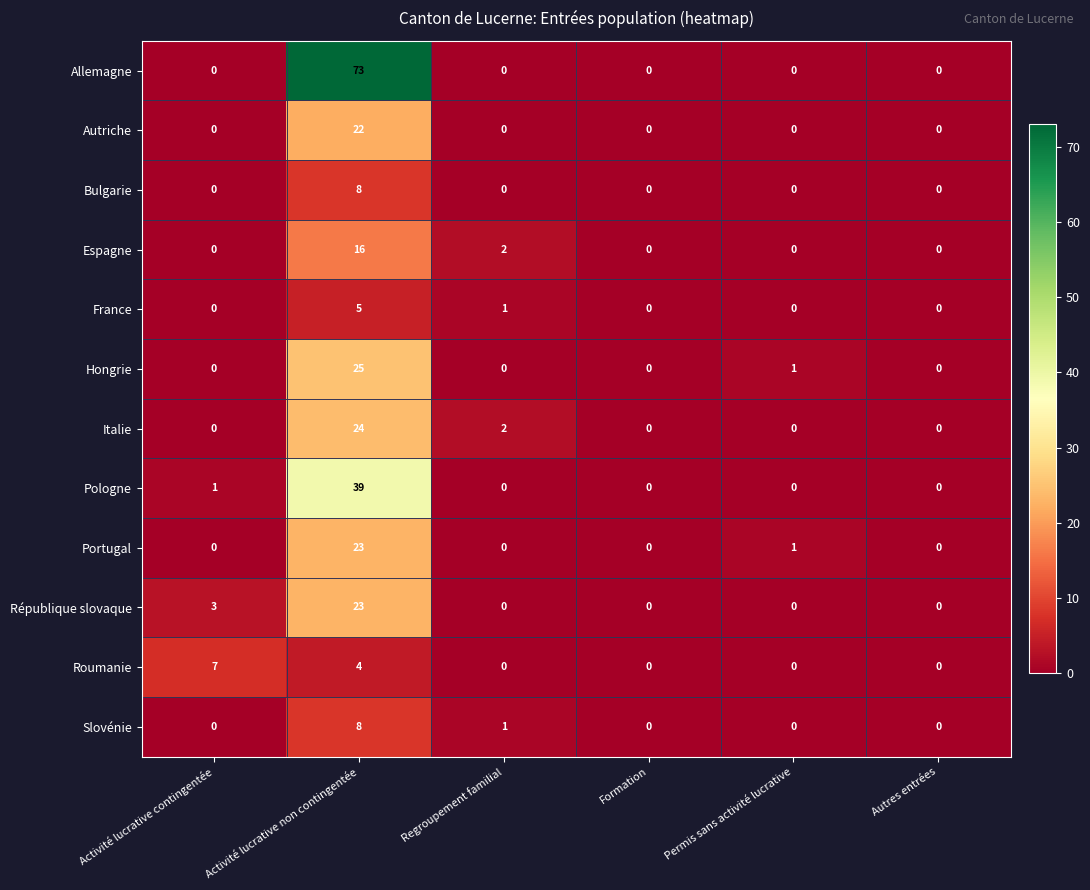

Count the number of data series in this chart.

12